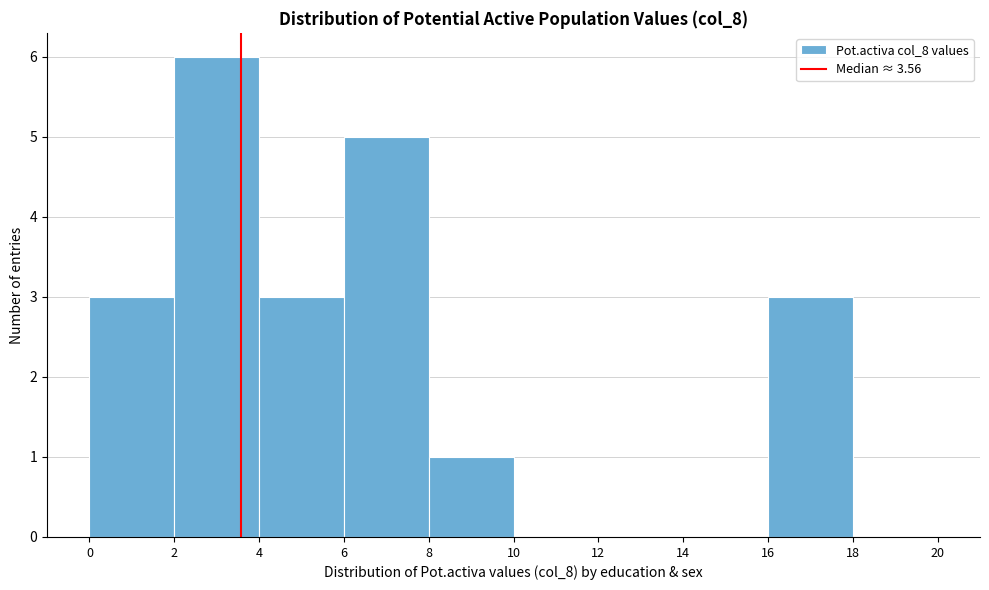

Reading left to right, transcribe this chart: for each bar, give the range it covers on the x-axis and its height. The values are not printed on the chart, so give them approximately, as read against the axis.

0 to 2: 3
2 to 4: 6
4 to 6: 3
6 to 8: 5
8 to 10: 1
10 to 12: 0
12 to 14: 0
14 to 16: 0
16 to 18: 3
18 to 20: 0